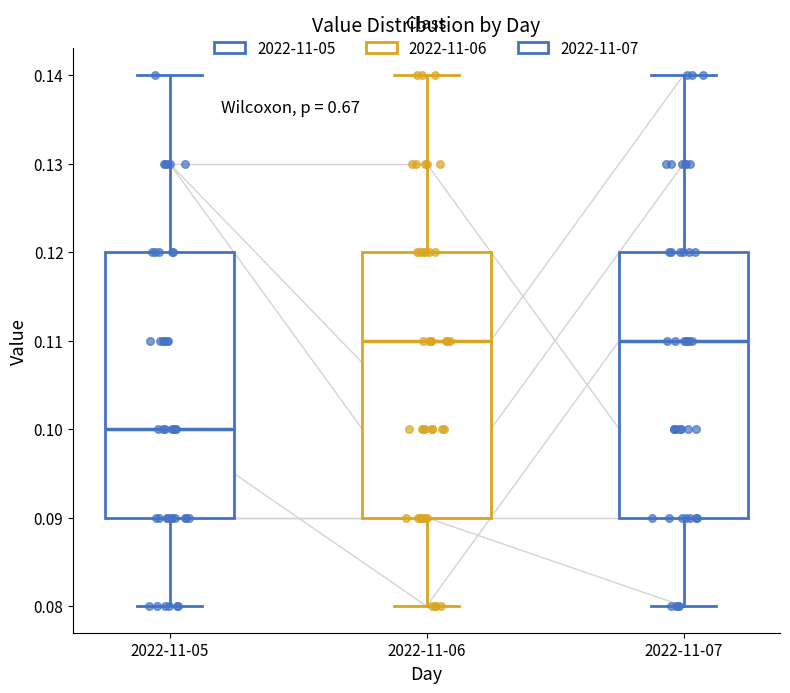

Where is the upper edge of the box for 2022-11-06 on the y-axis? The values are not printed on the chart, so give them approximately, as read against the axis.

0.12